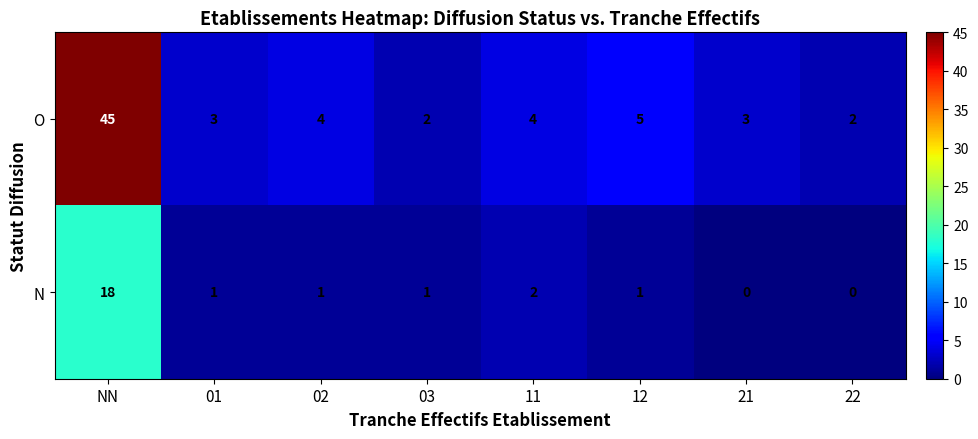

Which category has the highest value in the O series?

NN